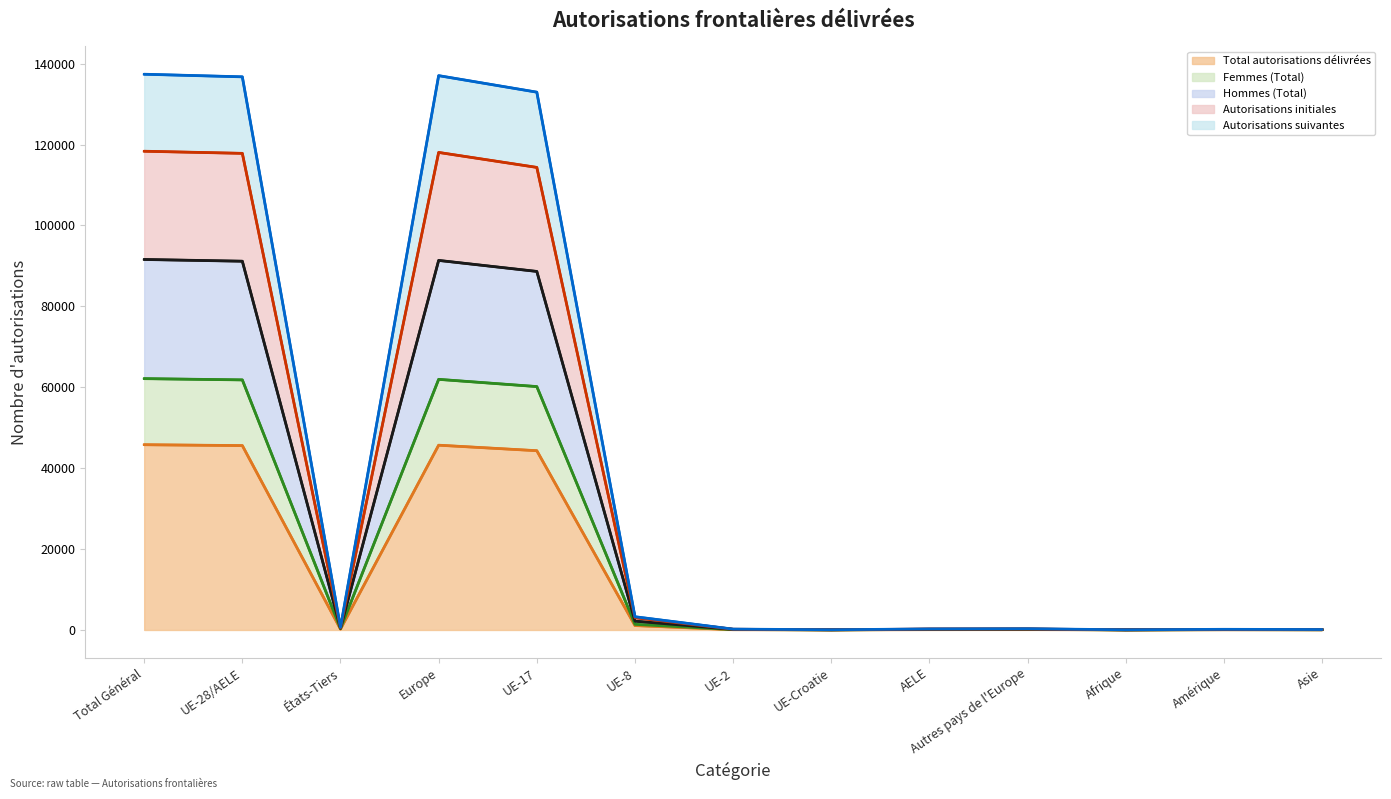

Which category has the highest value across all series?

Total Général